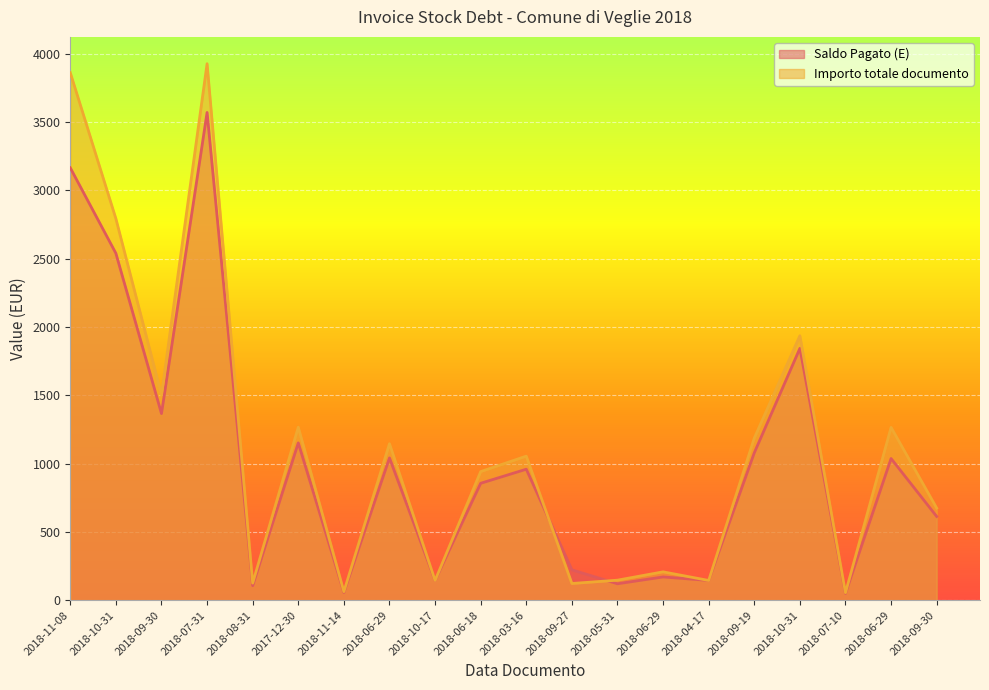

What is the difference between the second highest and minimum values in the Saldo Pagato (E) series?

3115.1